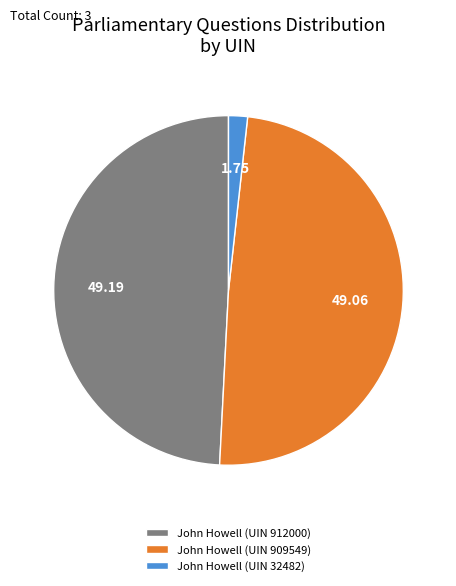

How many segments does this pie chart have?

3